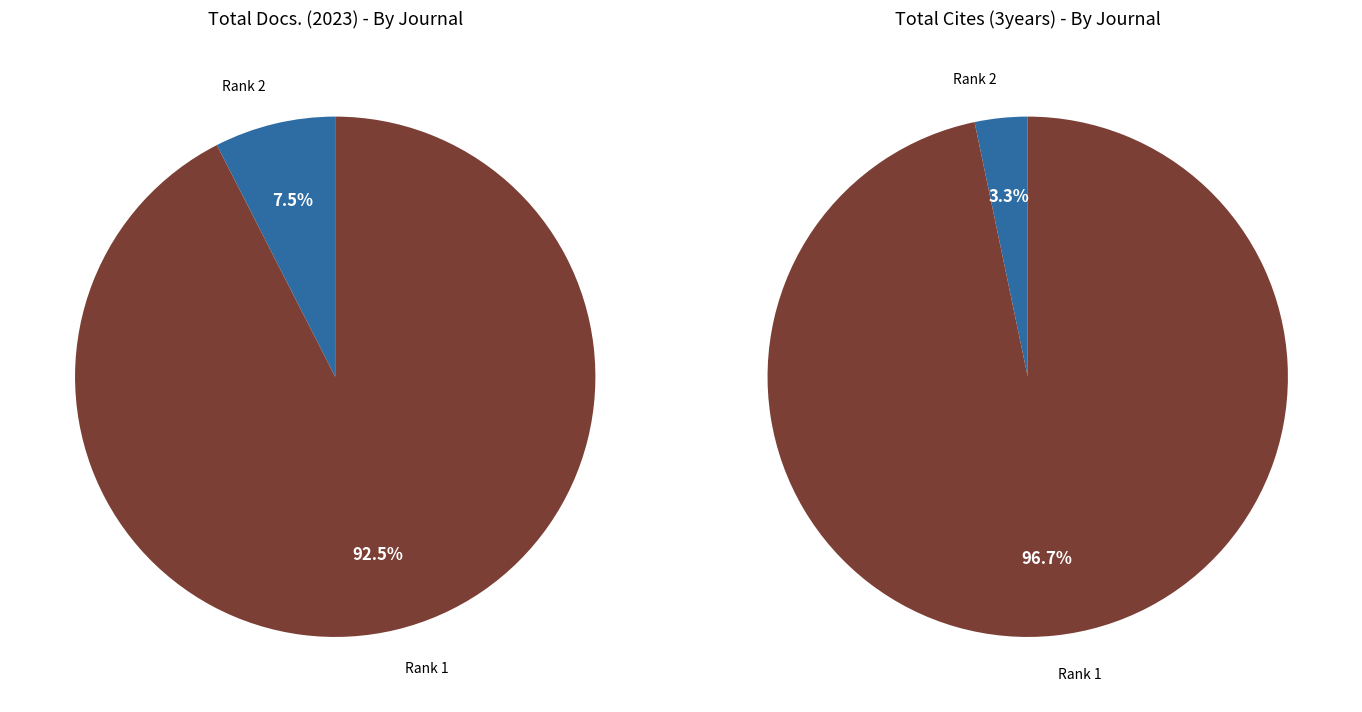

To the nearest percent, what is the average slice percentage?

50%